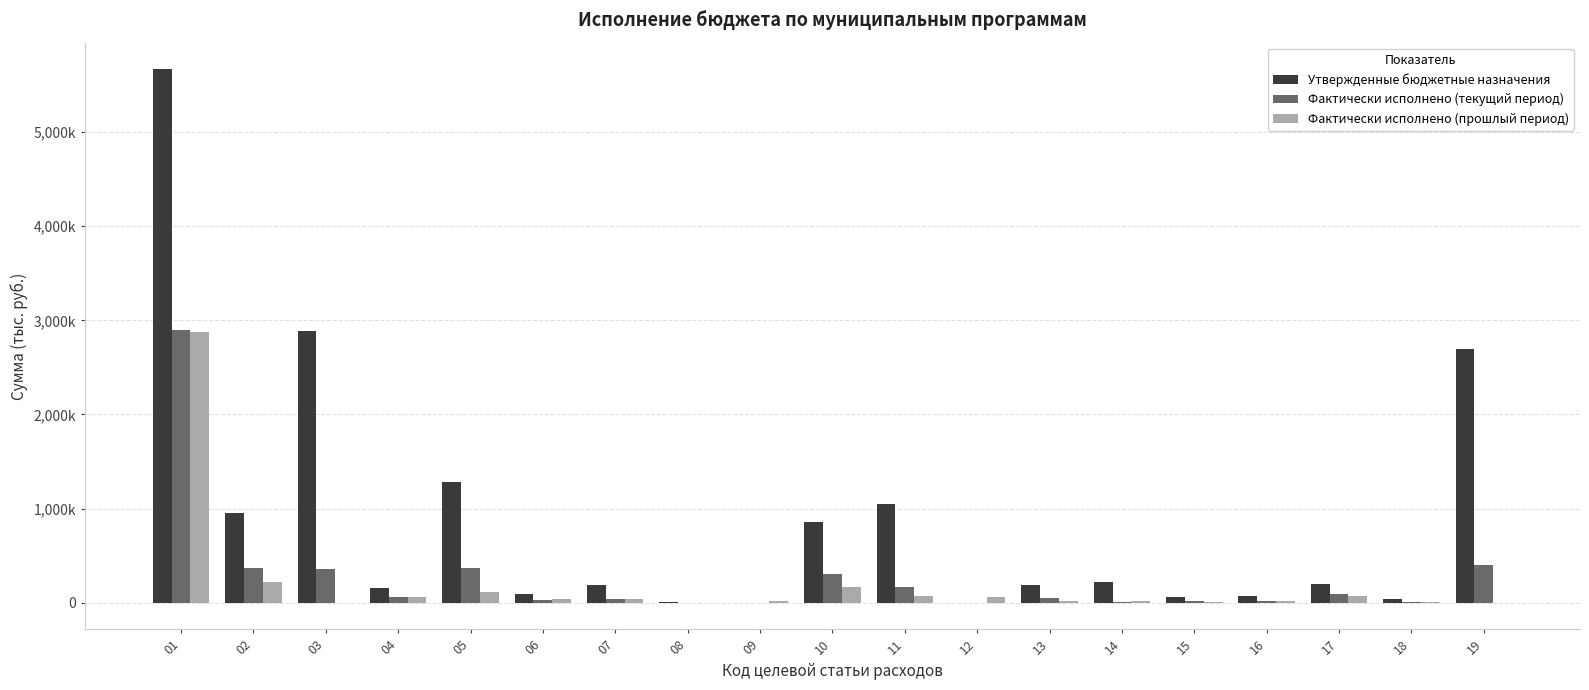

What is the value of the Фактически исполнено (текущий период) bar at the 3rd from the left?

354650.4